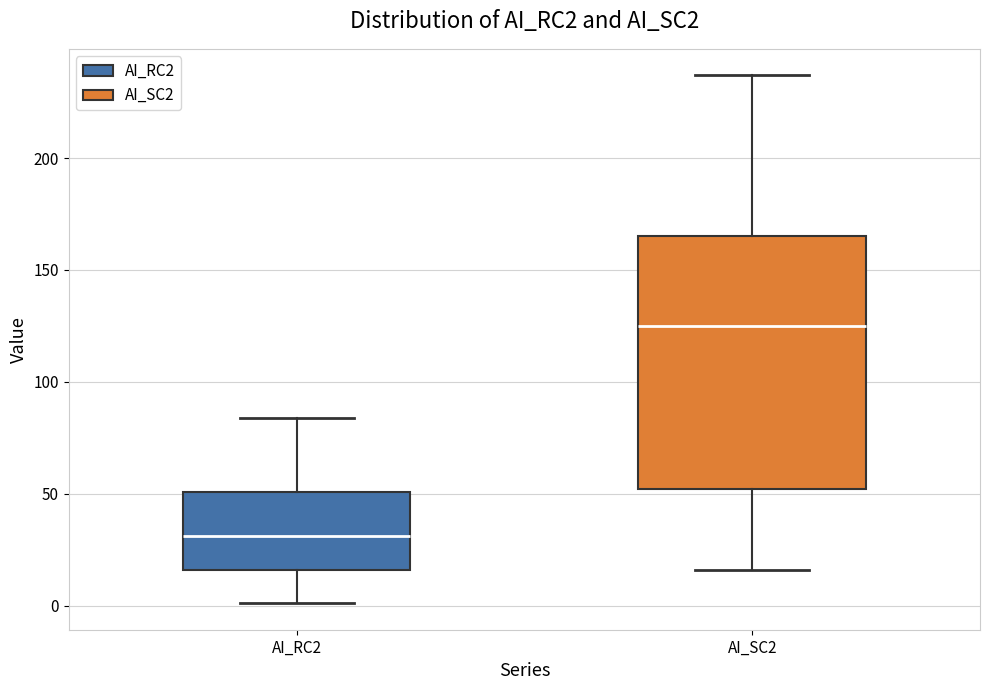

Reading left to right, read every box against the y-axis: the position of its median line, the range the box covers, and the ends of its whiskers. The values are not printed on the chart, so give them approximately, as read against the axis.

AI_RC2: median 30, box 15 to 50, whiskers 0 to 85
AI_SC2: median 125, box 50 to 165, whiskers 15 to 235